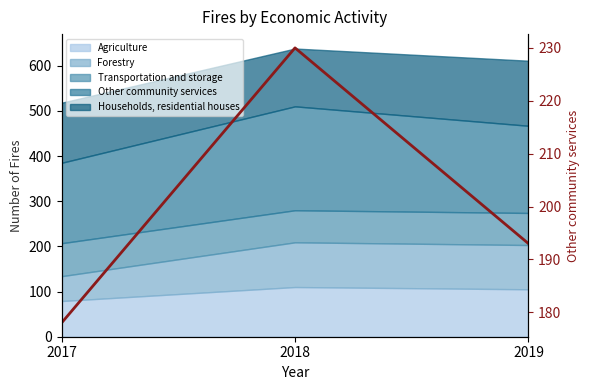

At which label does the data first exceed 193?

2018